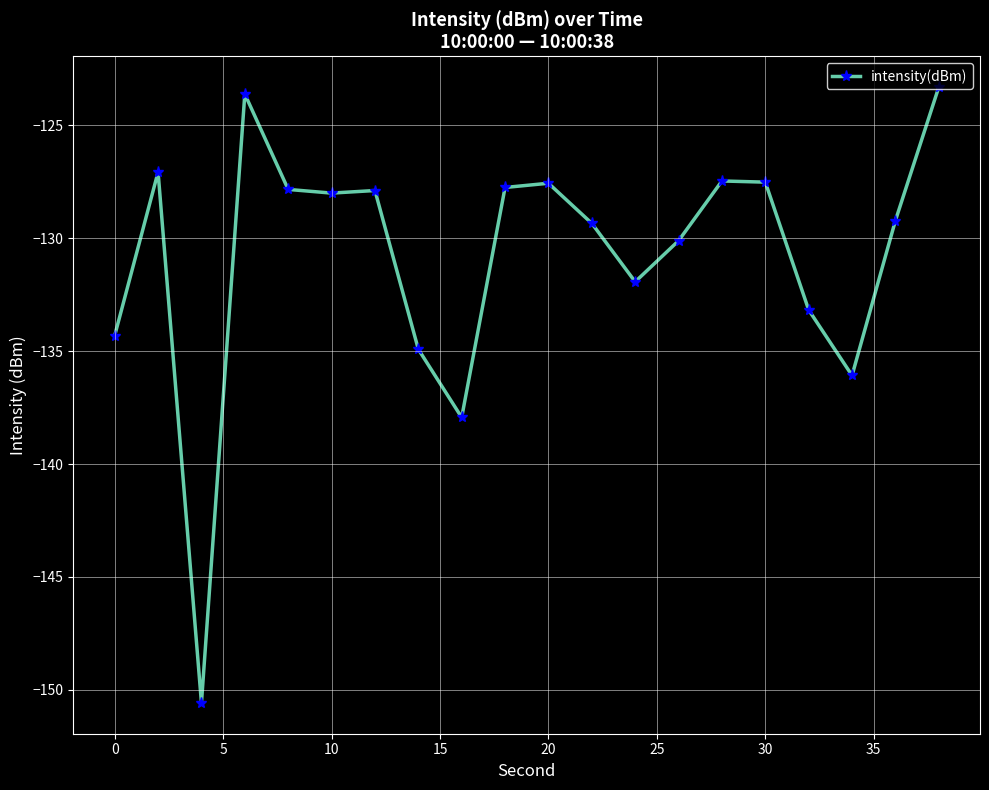

How many data points does each series have?

20